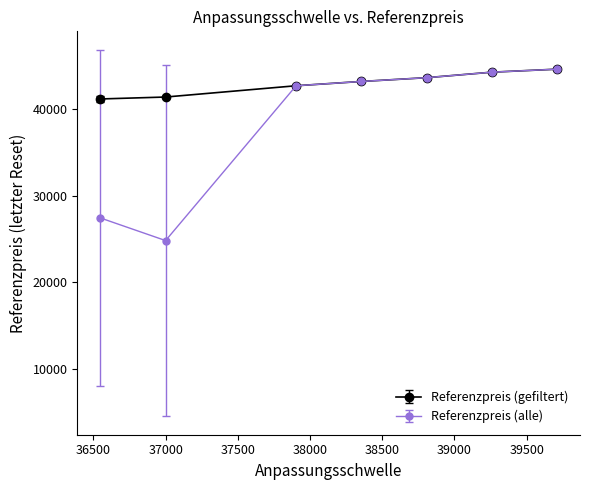

At how many categories does at least one series exceed 32808?

7